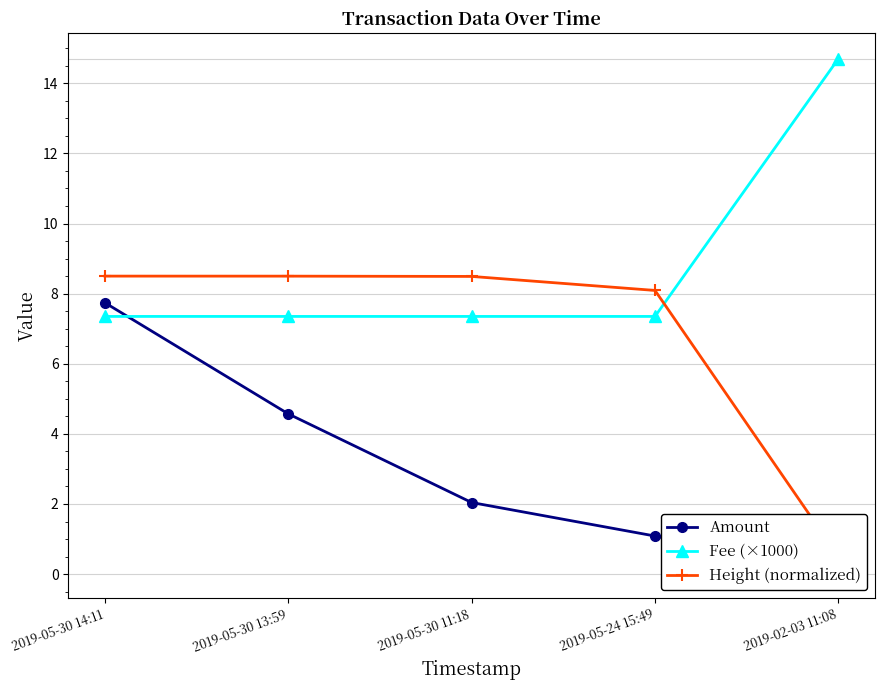

Reading left to right, transcribe all the data shown in this chart.

Amount: 2019-05-30 14:11=7.7	2019-05-30 13:59=4.6	2019-05-30 11:18=2.0	2019-05-24 15:49=1.1	2019-02-03 11:08=0.1
Fee (×1000): 2019-05-30 14:11=7.3	2019-05-30 13:59=7.3	2019-05-30 11:18=7.3	2019-05-24 15:49=7.3	2019-02-03 11:08=14.7
Height (normalized): 2019-05-30 14:11=8.5	2019-05-30 13:59=8.5	2019-05-30 11:18=8.5	2019-05-24 15:49=8.1	2019-02-03 11:08=0.5